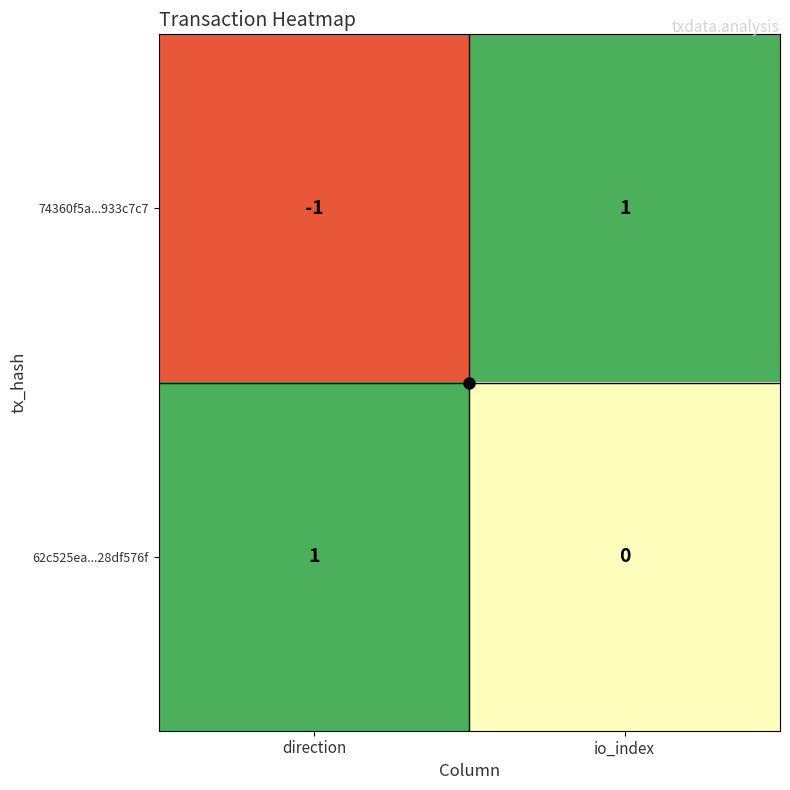

Which series has the widest spread of values?

74360f5a...933c7c7